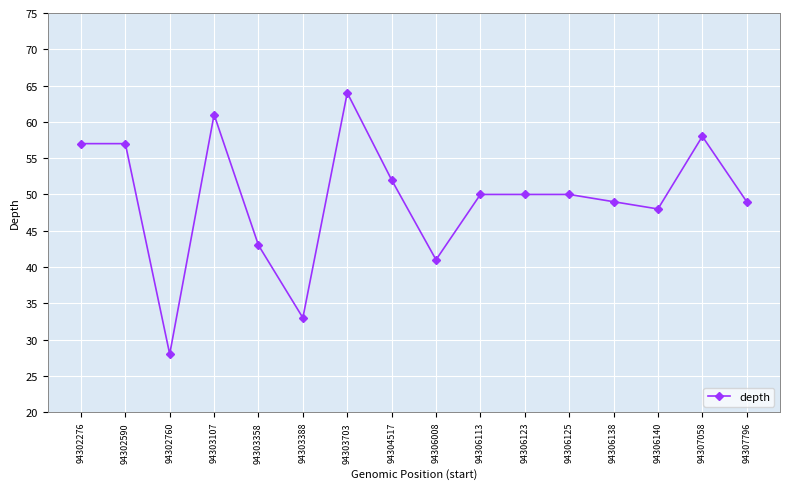

Count the number of categories in the chart.

16